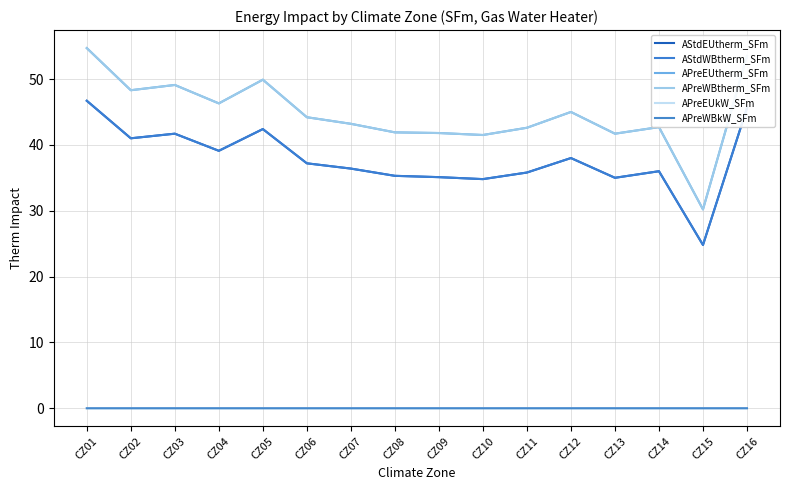

Reading right to left, extract all data points from this chart.

AStdEUtherm_SFm: 45.6	24.8	36.0	35.0	38.0	35.8	34.8	35.1	35.3	36.4	37.2	42.4	39.1	41.7	41.0	46.7
AStdWBtherm_SFm: 45.6	24.8	36.0	35.0	38.0	35.8	34.8	35.1	35.3	36.4	37.2	42.4	39.1	41.7	41.0	46.7
APreEUtherm_SFm: 53.5	30.2	42.7	41.7	45.0	42.6	41.5	41.8	41.9	43.2	44.2	49.9	46.3	49.1	48.3	54.7
APreWBtherm_SFm: 53.5	30.2	42.7	41.7	45.0	42.6	41.5	41.8	41.9	43.2	44.2	49.9	46.3	49.1	48.3	54.7
APreEUkW_SFm: -0.0	-0.0	-0.0	-0.0	-0.0	-0.0	-0.0	-0.0	-0.0	-0.0	-0.0	-0.0	-0.0	-0.0	-0.0	-0.0
APreWBkW_SFm: -0.0	-0.0	-0.0	-0.0	-0.0	-0.0	-0.0	-0.0	-0.0	-0.0	-0.0	-0.0	-0.0	-0.0	-0.0	-0.0